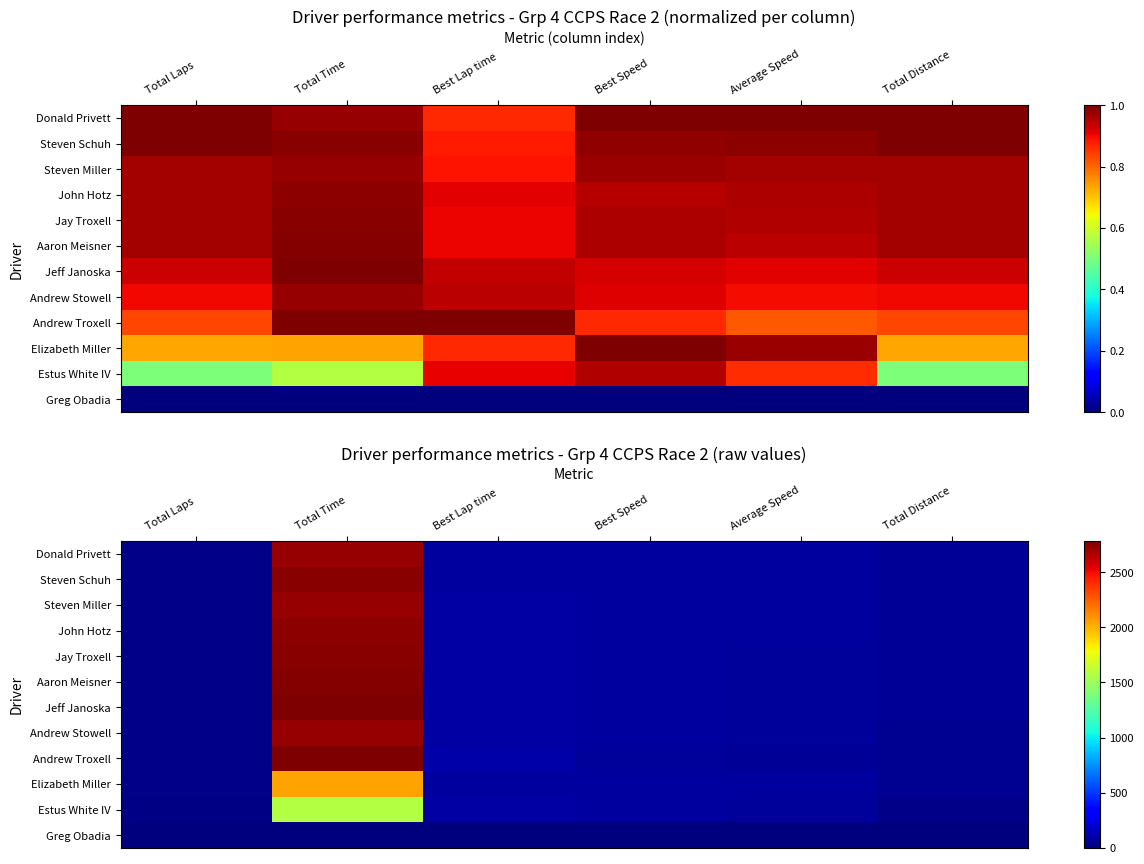

Is the value of John Hotz at Total Laps greater than the value of Greg Obadia at Best Lap time?

Yes